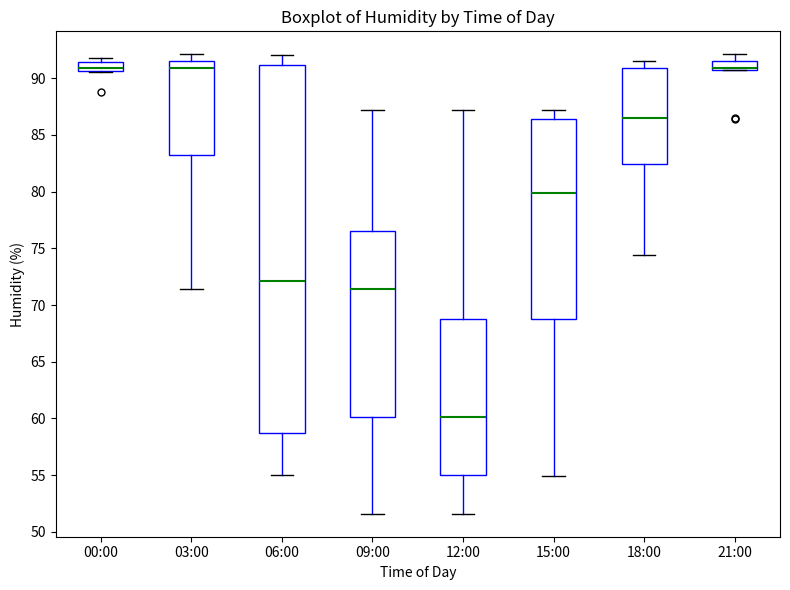

Where is the upper edge of the box for 03:00 on the y-axis? The values are not printed on the chart, so give them approximately, as read against the axis.

91.5